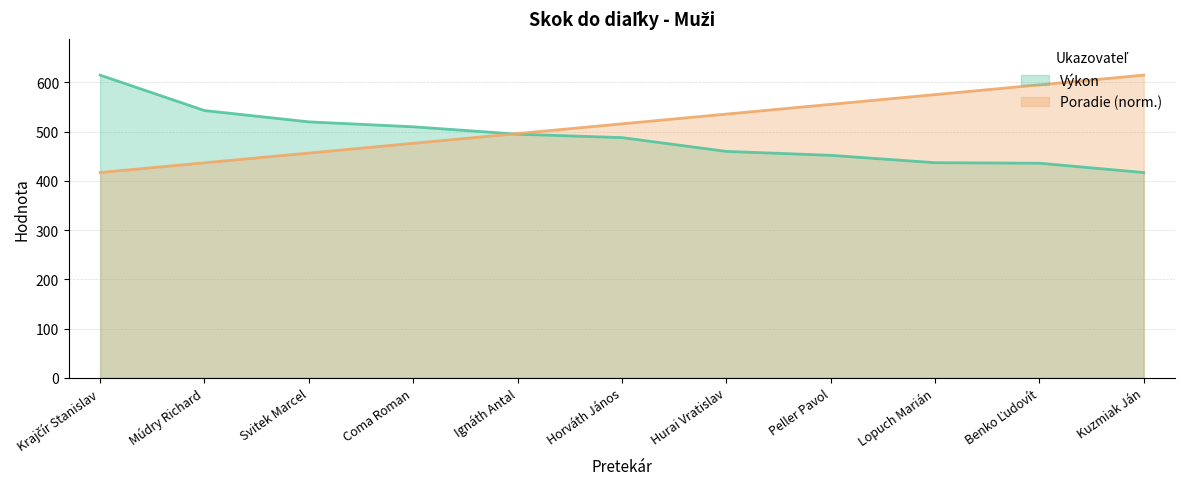

Reading left to right, what are all the values shown in this chart?

Poradie: 417.0	436.8	456.6	476.4	496.2	516.0	535.8	555.6	575.4	595.2	615.0
Výkon: 615.0	543.0	520.0	510.0	495.0	488.0	460.0	452.0	437.0	436.0	417.0